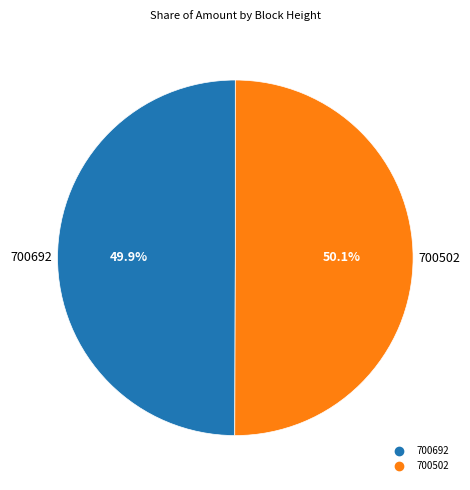

How many segments does this pie chart have?

2